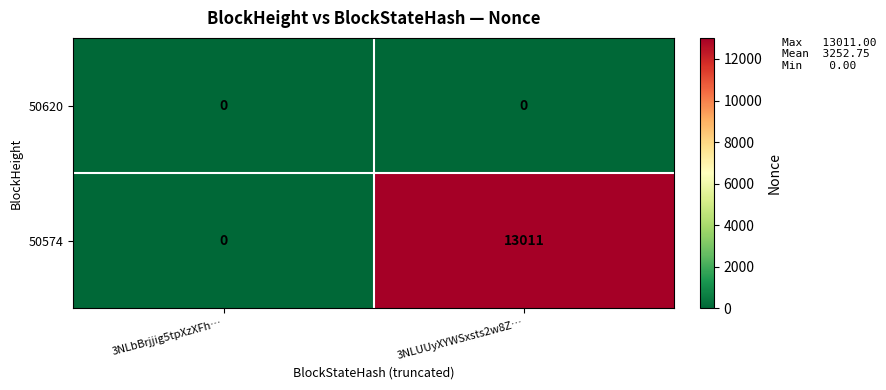

Which series has the largest total across all categories?

50574